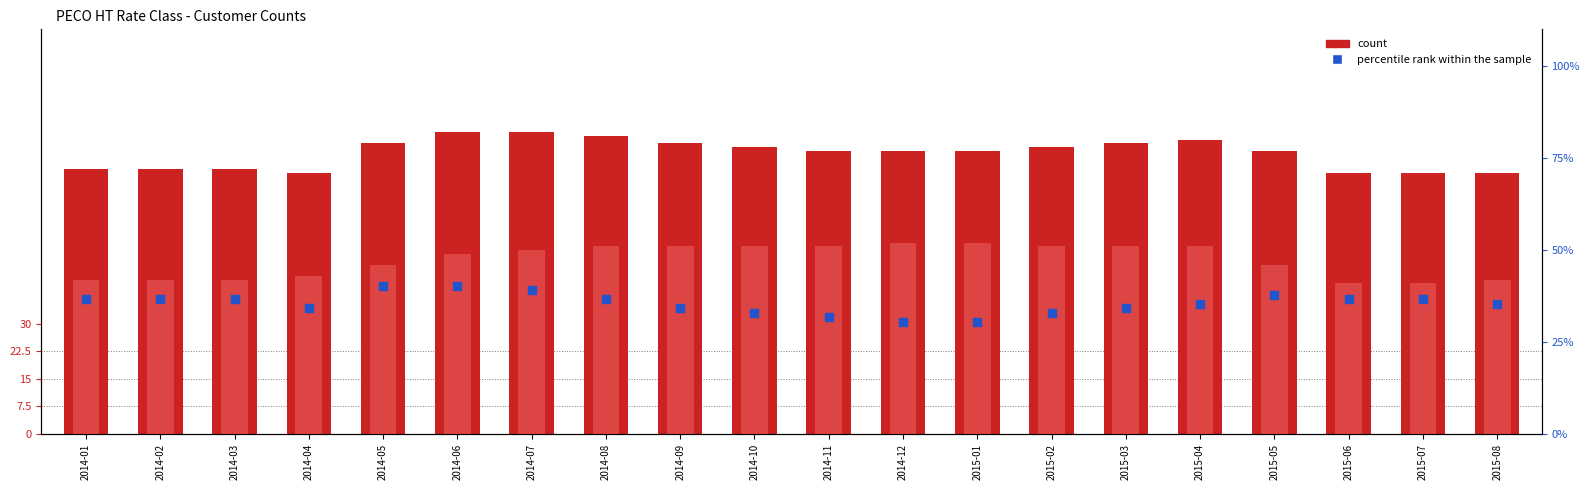

At how many categories does at least one series exceed 59?

20